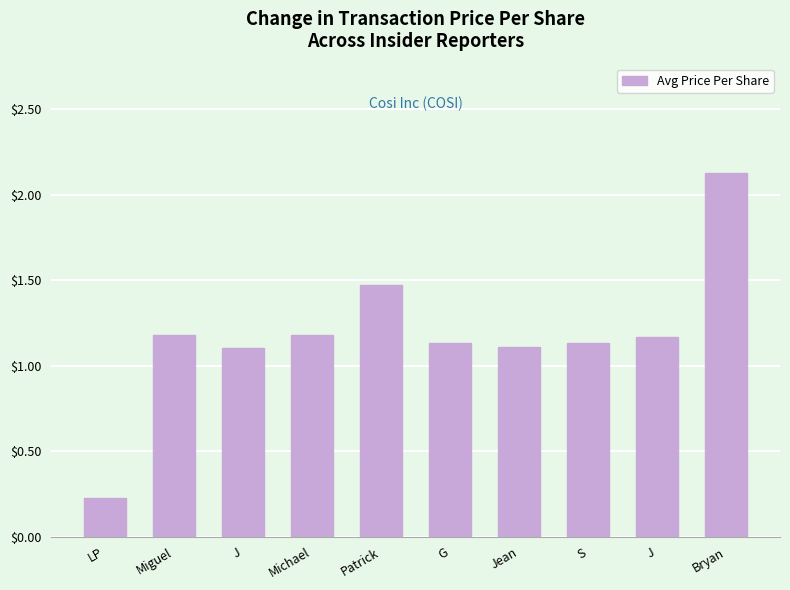

How many data points are above 1?

9